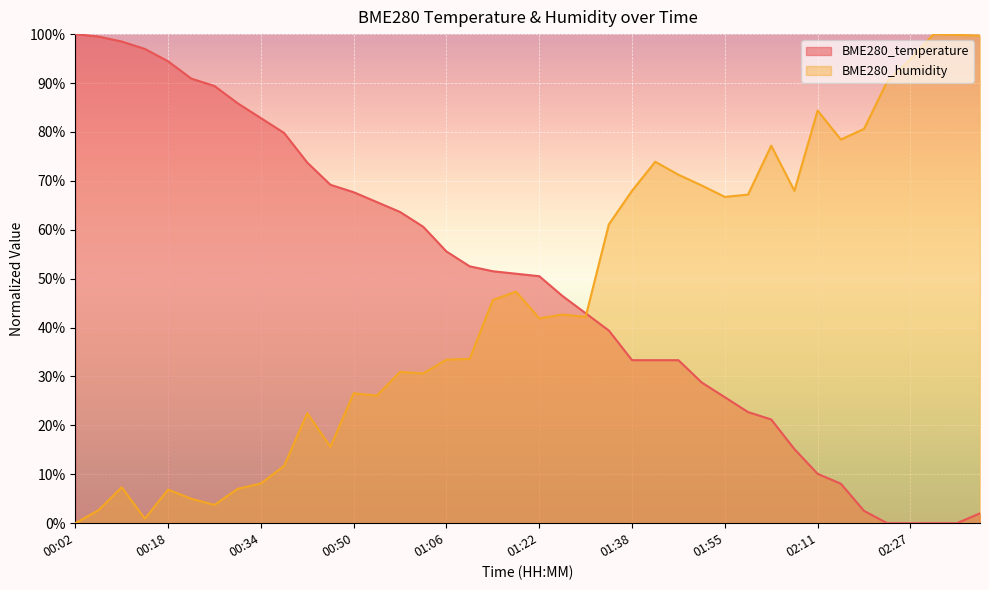

At which label does BME280_temperature reach its minimum?

02:23